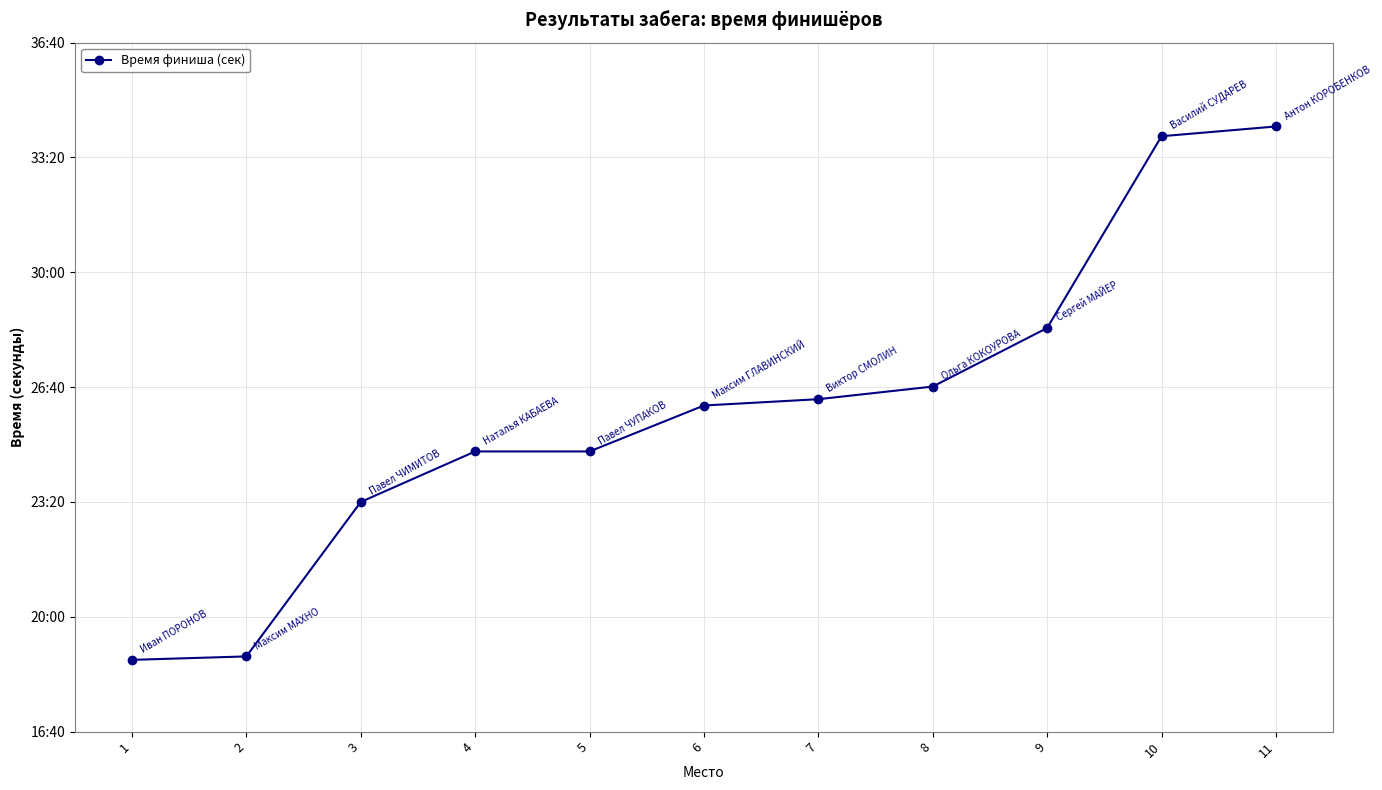

Where is the data nearest to the value 1589?

7